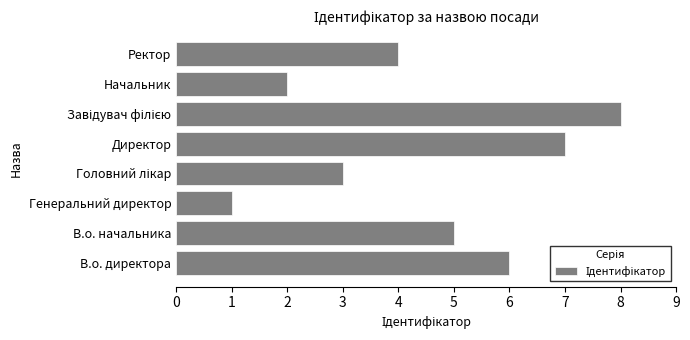

What is the ratio of the value at Директор to the value at В.о. директора?

1.2